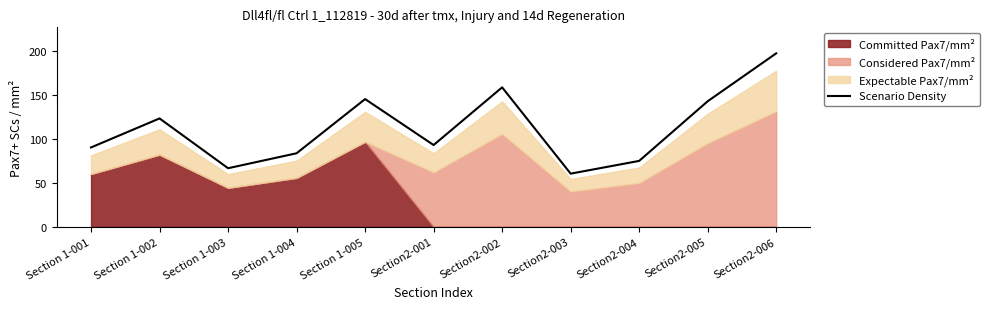

What is the sum of all values?

1236.7